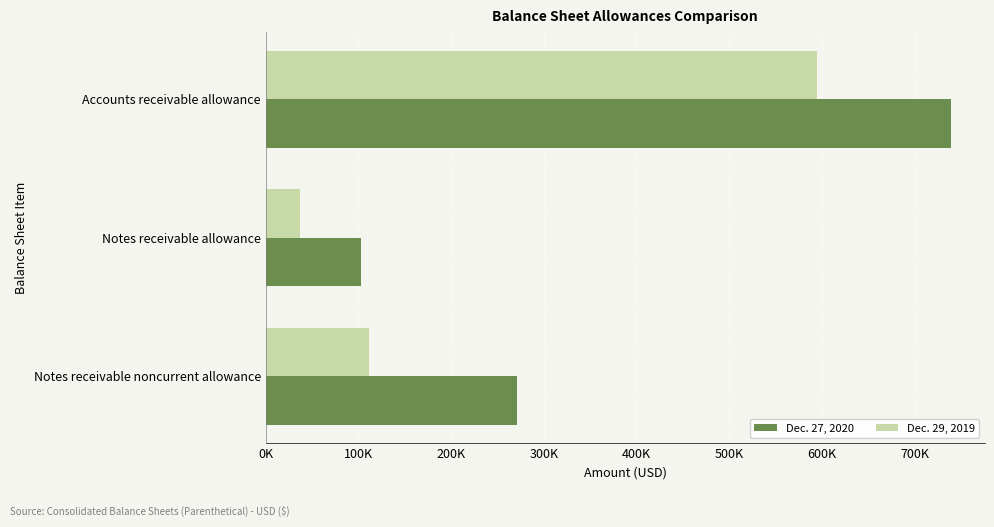

What are all the series names shown in the legend?

Dec. 27, 2020, Dec. 29, 2019